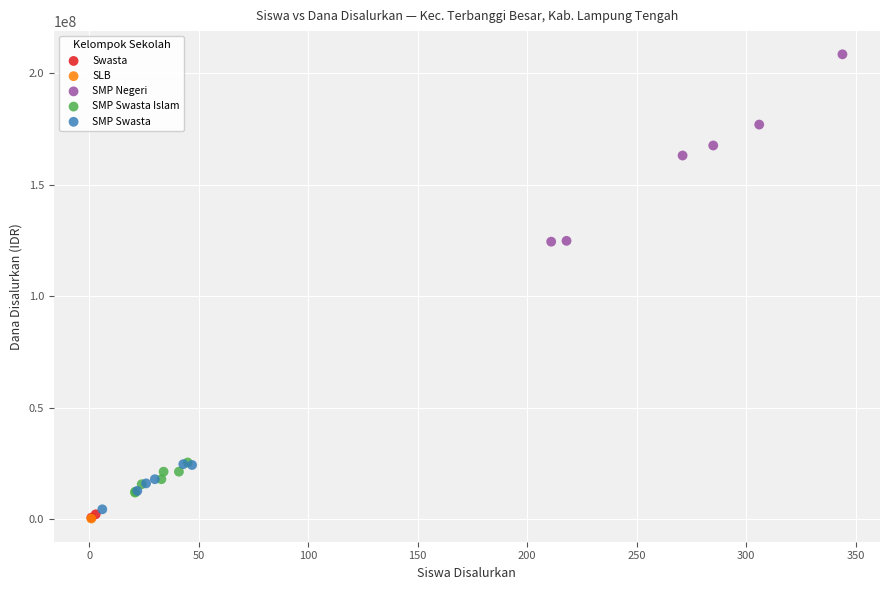

What are all the series names shown in the legend?

SLB, SMP Swasta, Swasta, SMP Negeri, SMP Swasta Islam